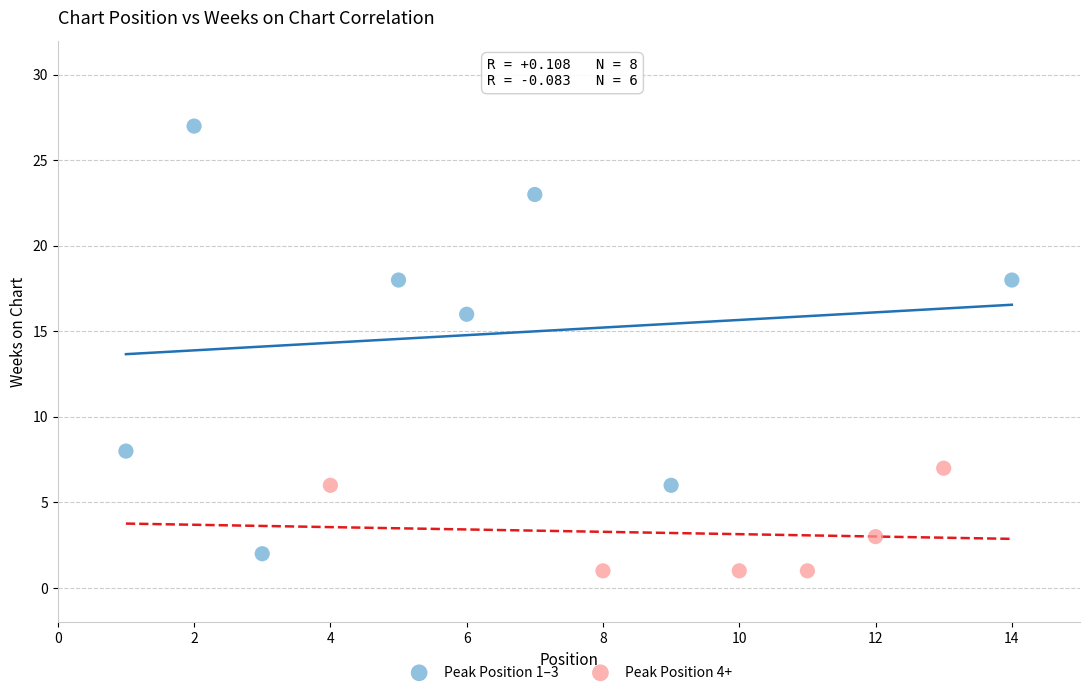

Which series has the largest Y range (max minus min)?

Peak Position 1–3